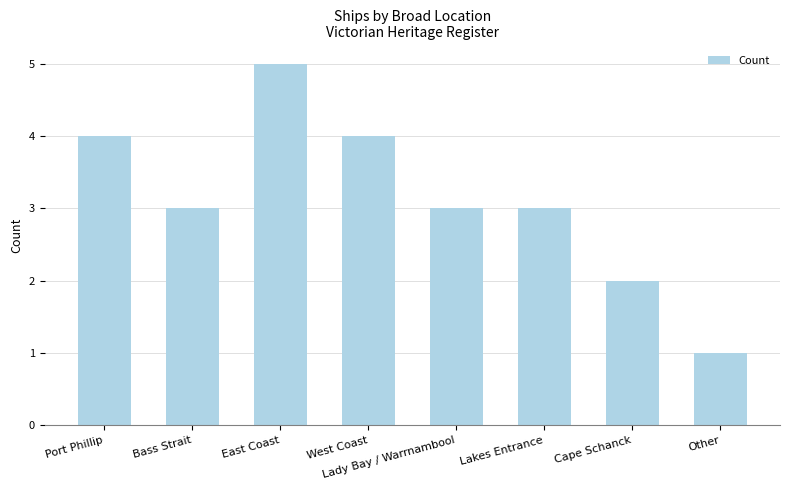

Is it true that the value at Other is 1?

True